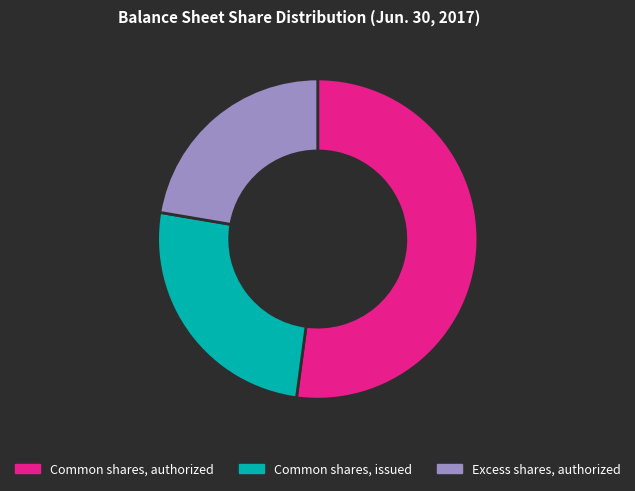

Approximately how many times larger is the value at Common shares, issued compared to Common shares, authorized?

0.5